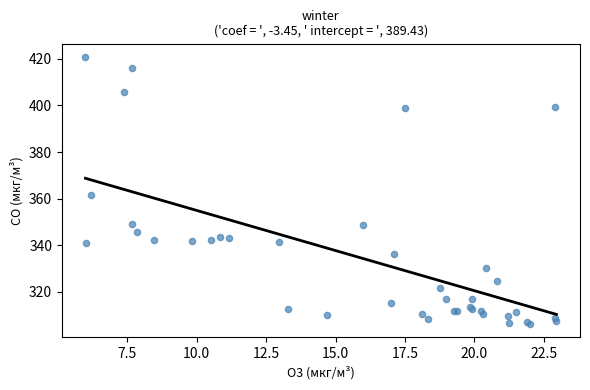

What Y value in the scatter plot is closest to 363?

361.6